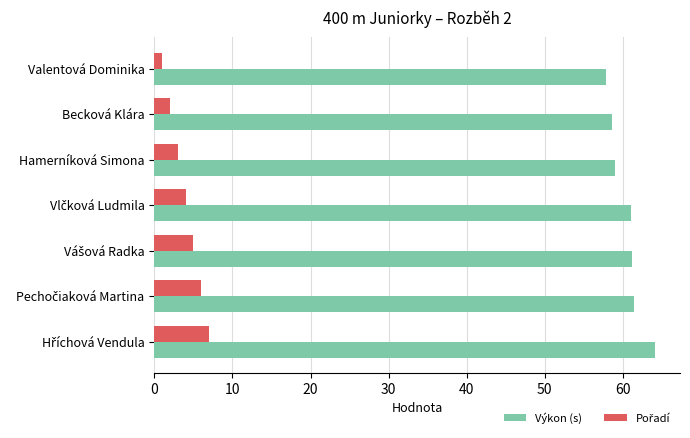

What is the average value of the Výkon (s) series?

60.5